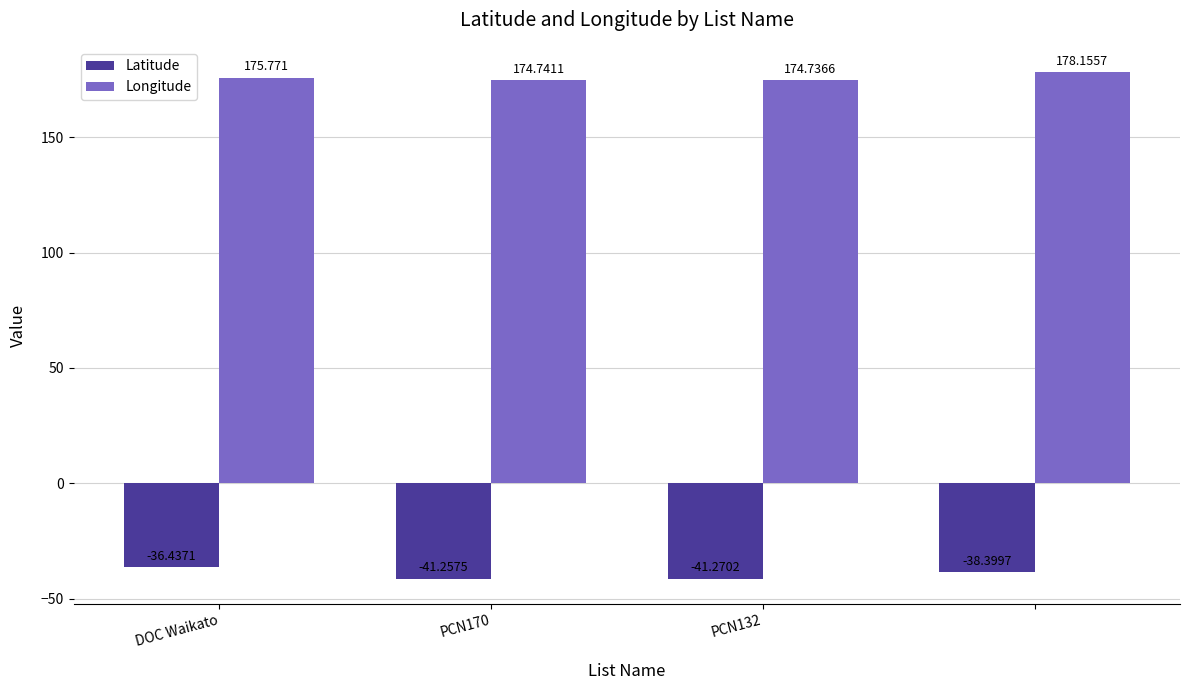

What is the highest value of the Longitude series?

178.2